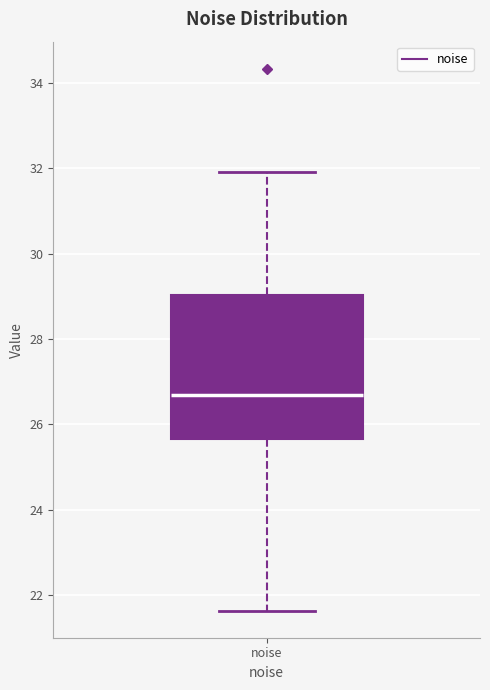

Read this box plot against the y-axis: the position of the median line, the range covered by the box, and the ends of both whiskers. The values are not printed on the chart, so give them approximately, as read against the axis.

median 26.6, box 25.6 to 29.0, whiskers 21.6 to 32.0